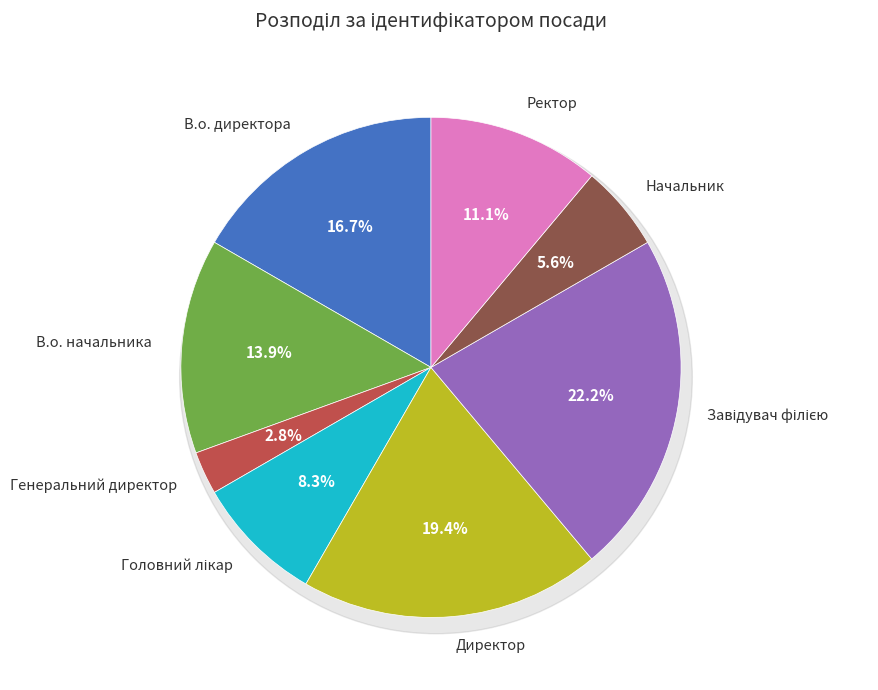

Which has a higher value, В.о. директора or Начальник?

В.о. директора